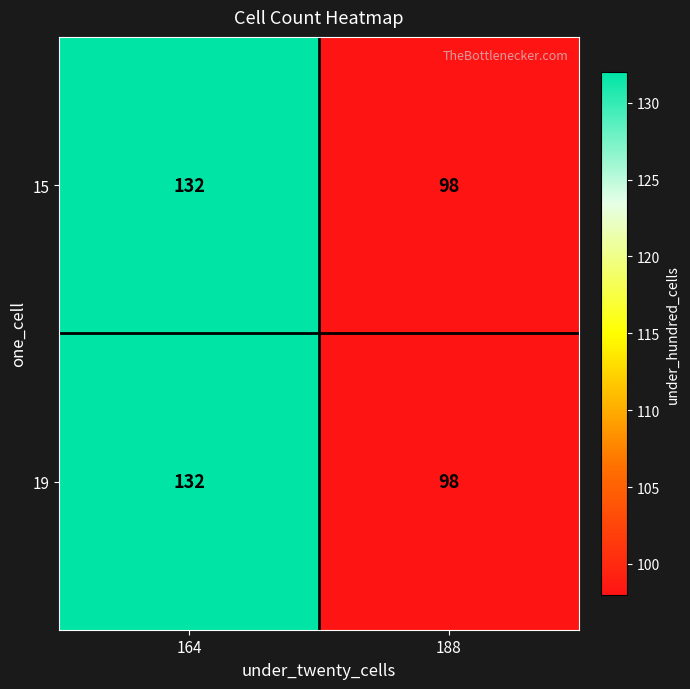

The value of 15 at 188 is 51. True or false?

False